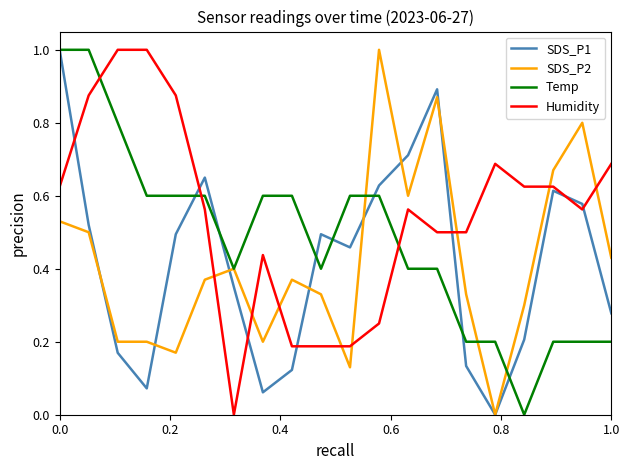

Which series has the largest total across all categories?

Humidity